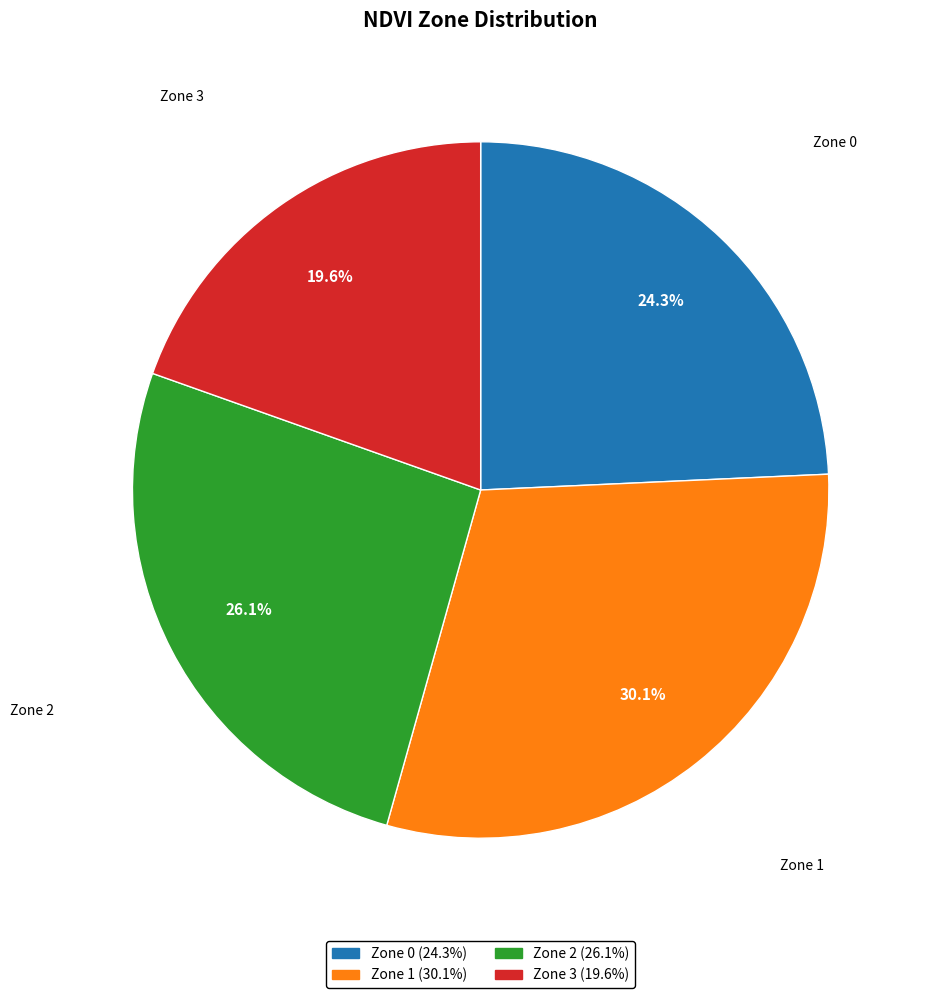

Which slice is the smallest?

Zone 3